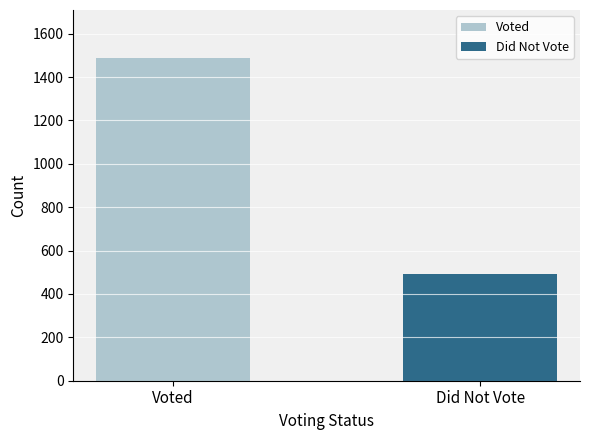

How many data points does each series have?

2